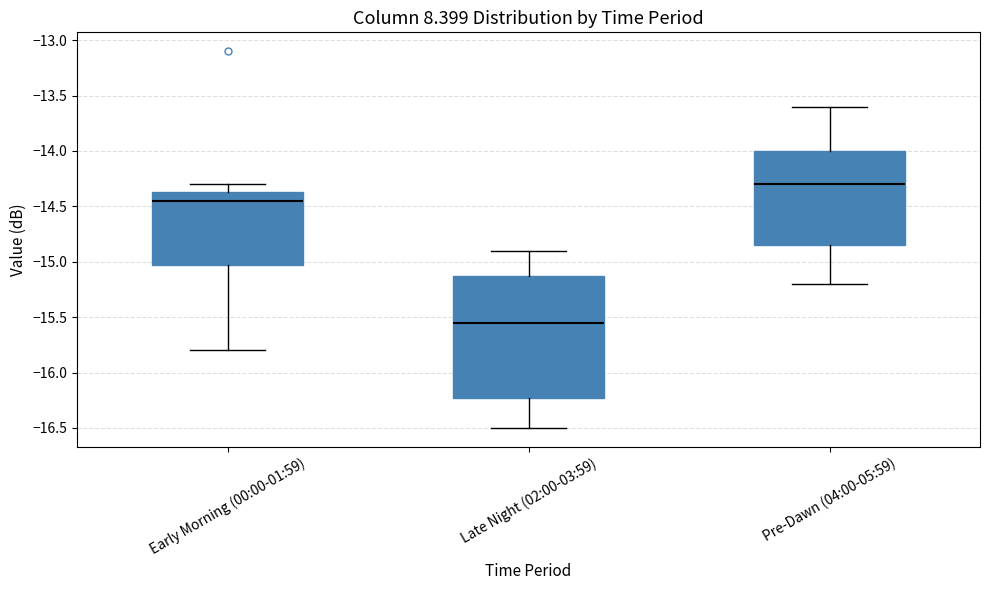

Which box's median line is the highest?

Pre-Dawn (04:00-05:59)